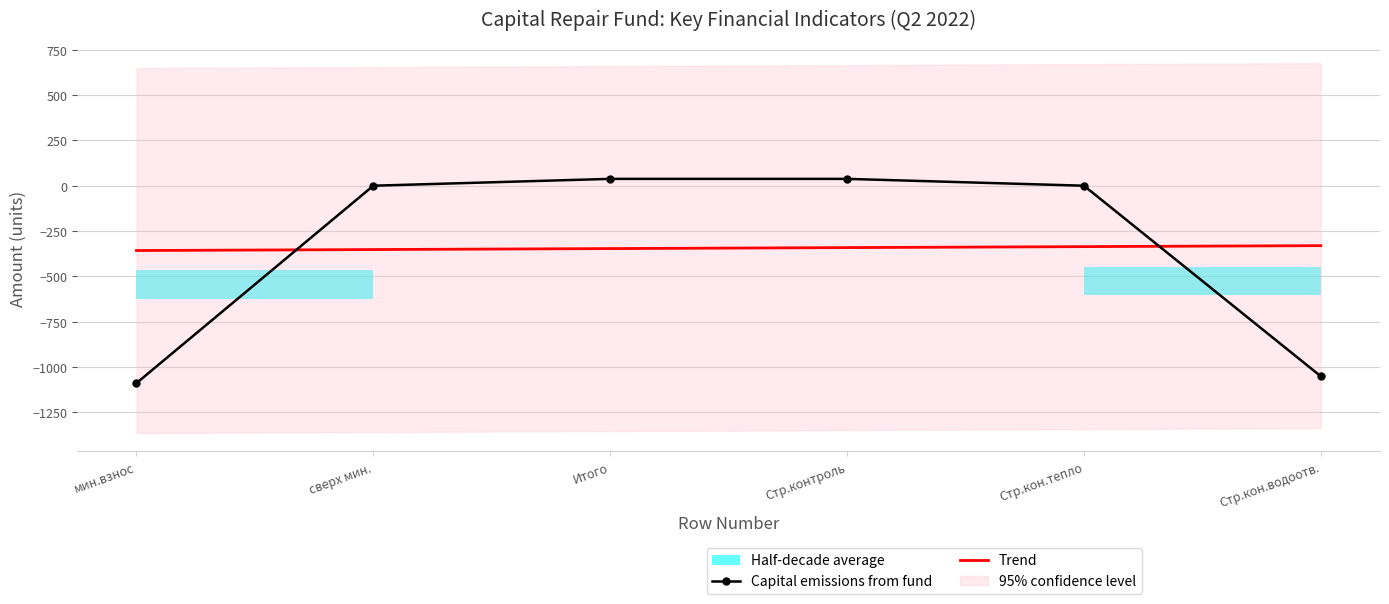

What is the difference between the maximum and minimum values in the Capital emissions from fund series?

1126.4